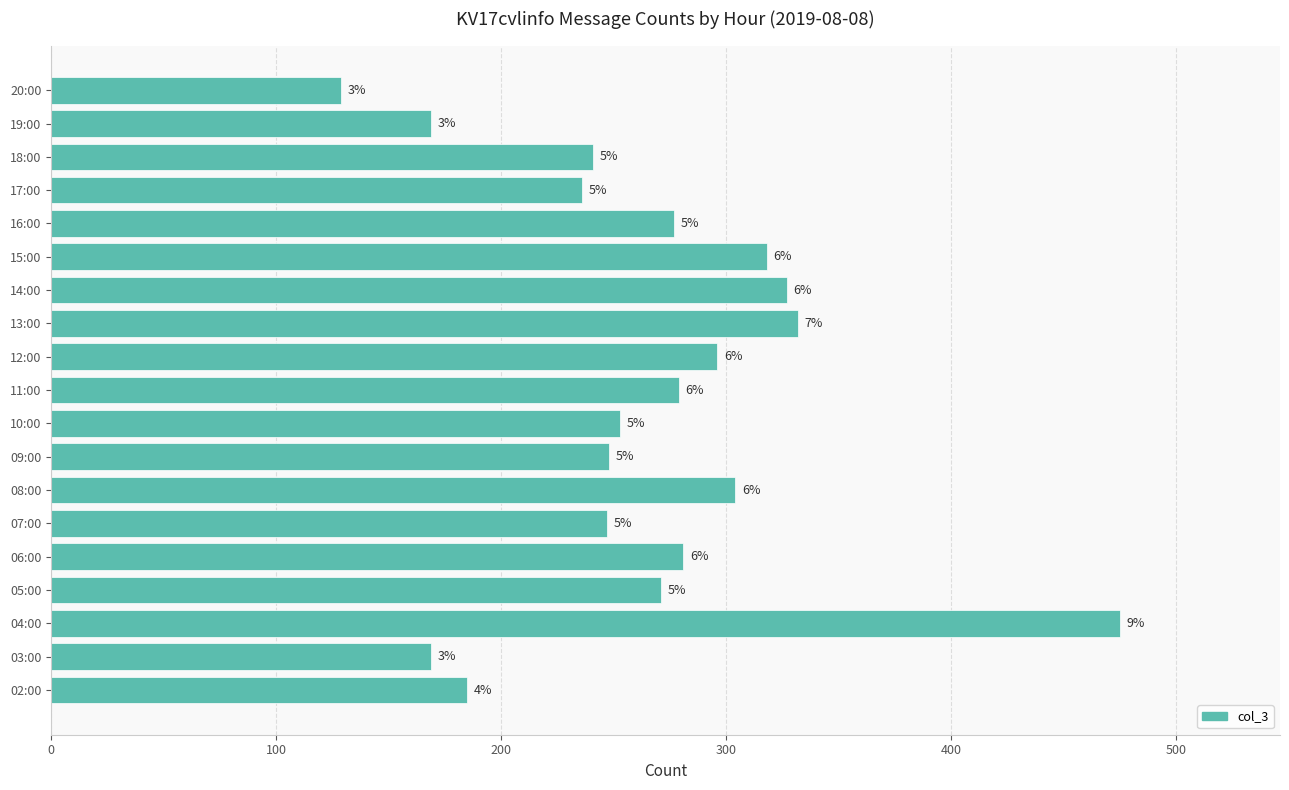

How many bars are there in total?

19